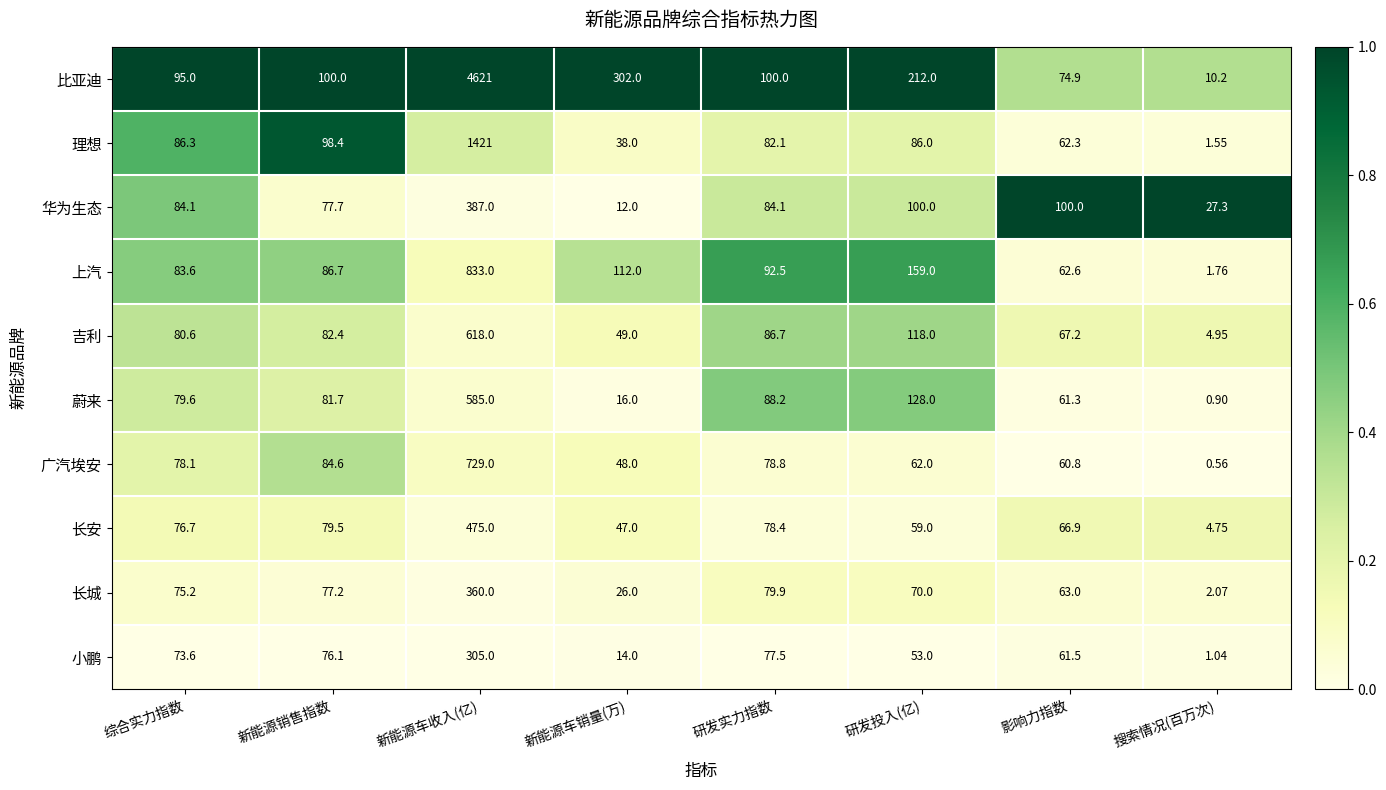

Which category has the lowest value in the 蔚来 series?

搜索情况(百万次)